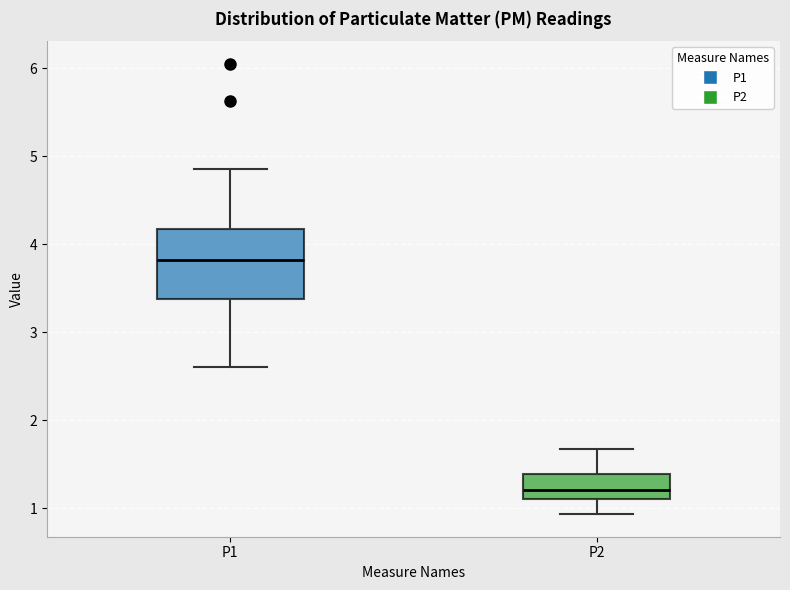

Reading left to right, read every box against the y-axis: the position of its median line, the range the box covers, and the ends of its whiskers. The values are not printed on the chart, so give them approximately, as read against the axis.

P1: median 3.8, box 3.4 to 4.2, whiskers 2.6 to 4.9
P2: median 1.2, box 1.1 to 1.4, whiskers 0.9 to 1.7